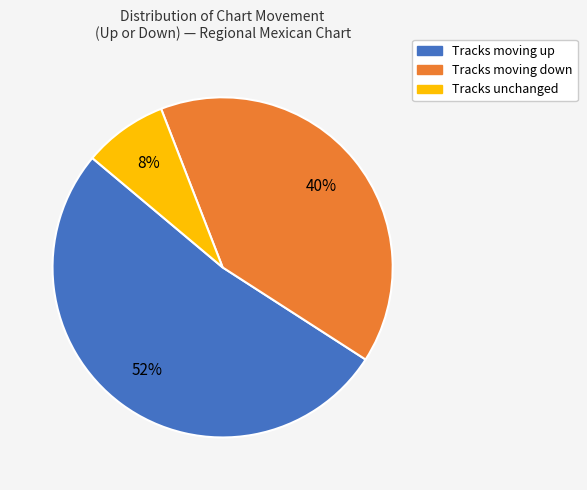

To the nearest percent, what is the average slice percentage?

33%